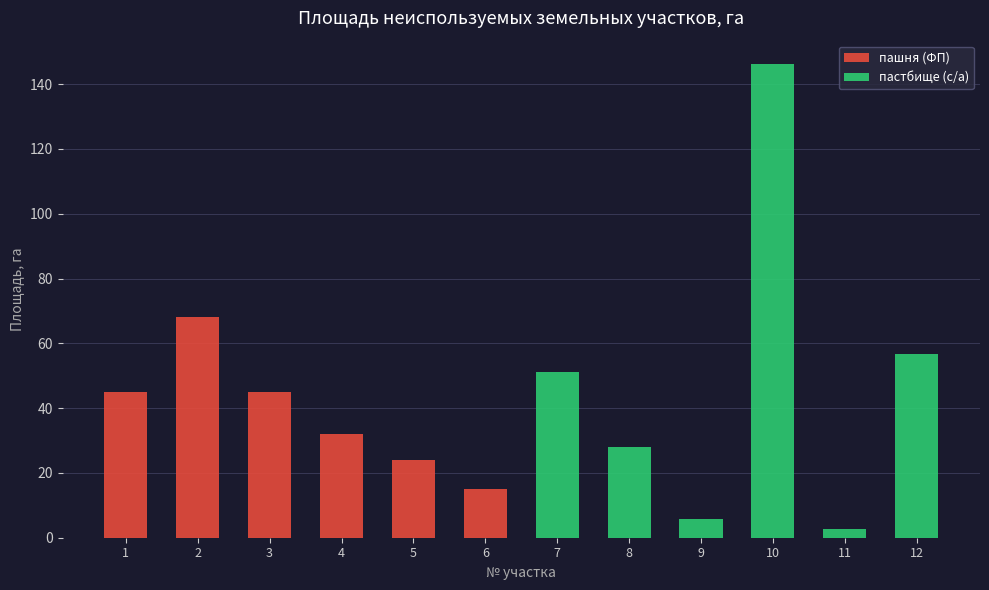

What is the total value across all series at 3?

45.0